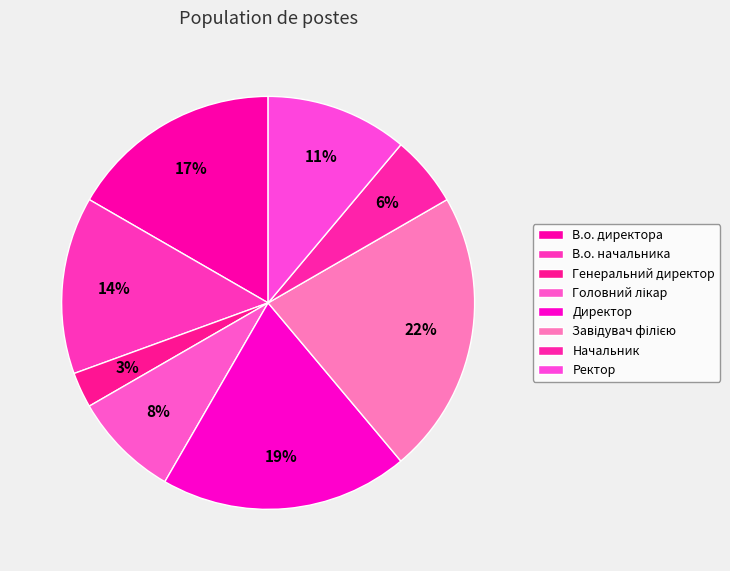

Does any single category account for the majority?

No